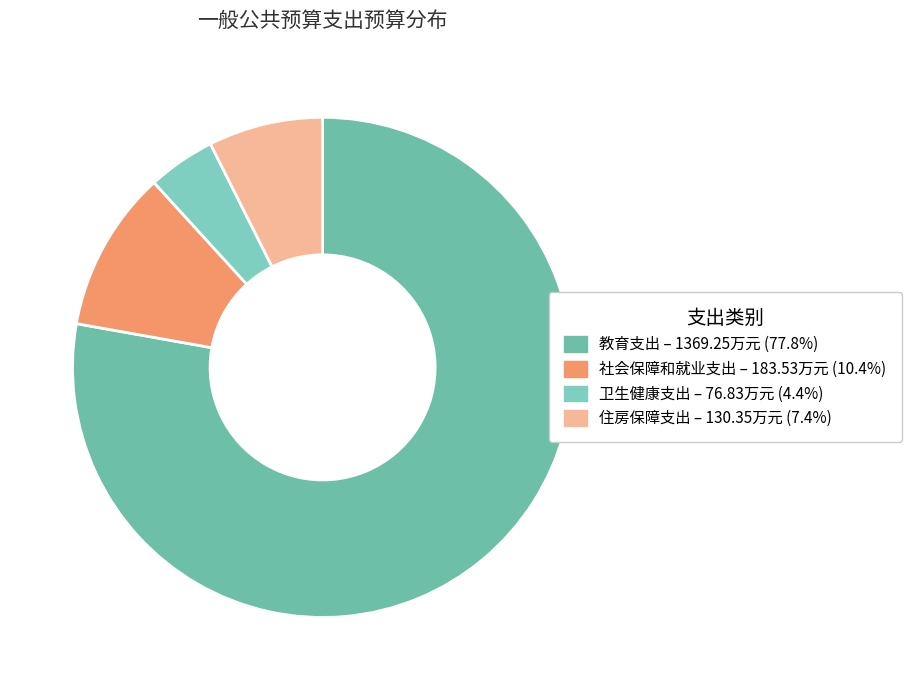

What is the largest slice in the pie chart?

教育支出